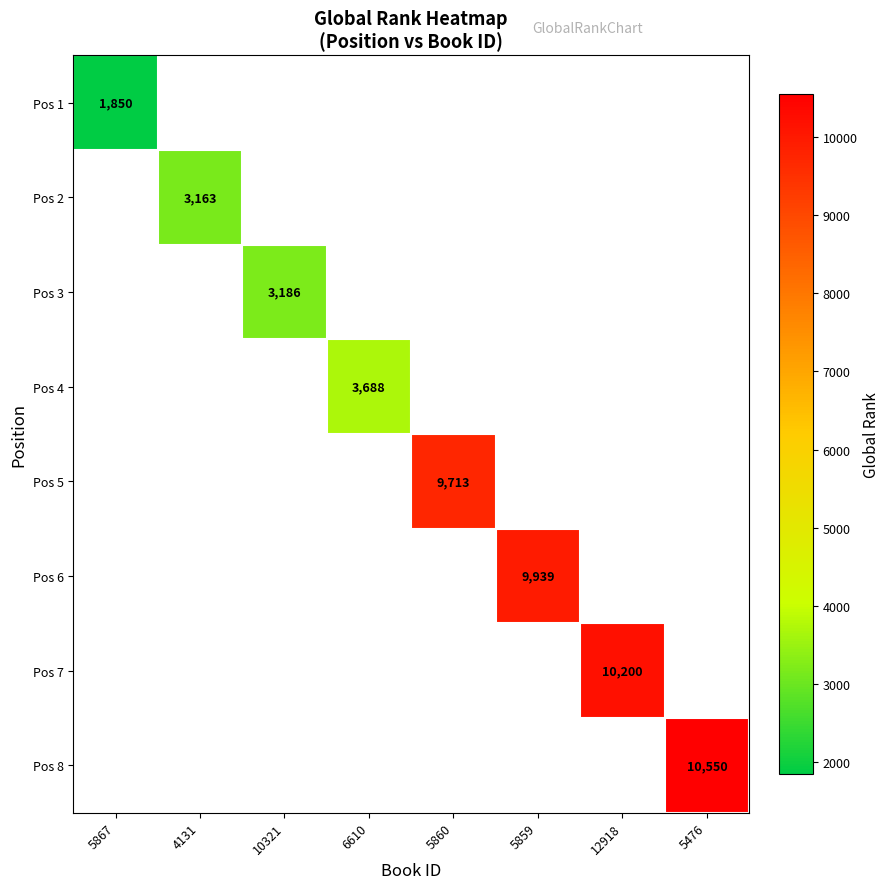

At how many categories does at least one series exceed 9199?

4